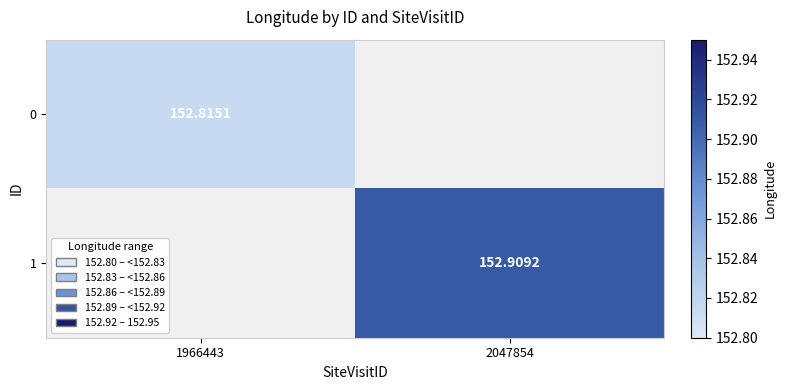

What is the minimum value for 0?

152.8